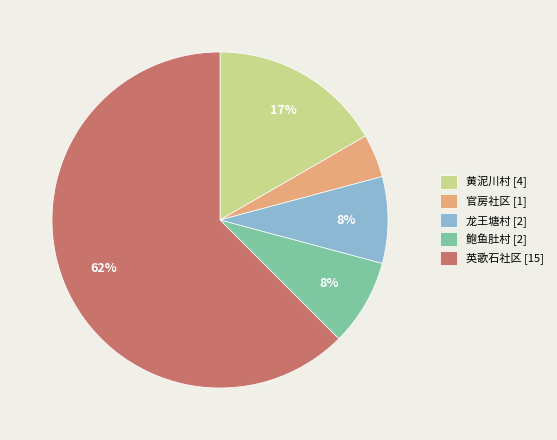

Which slice is the smallest?

官房社区